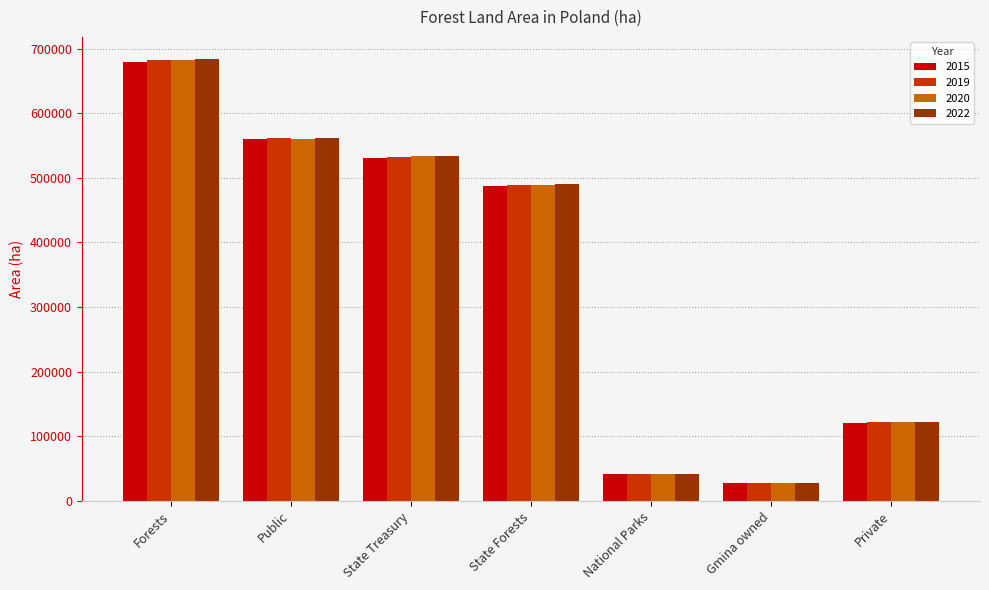

How many bars are there in total?

28